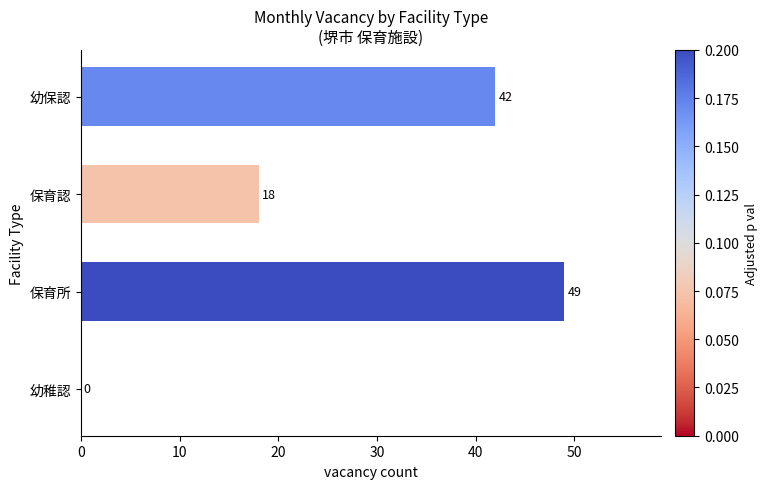

What is the sum of the values at 幼稚認 and 幼保認?

42